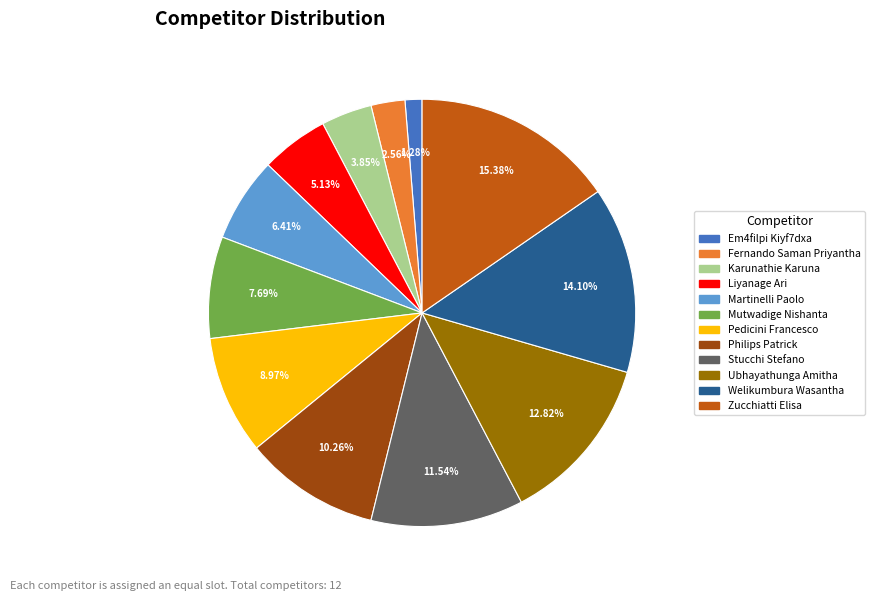

How many segments does this pie chart have?

12